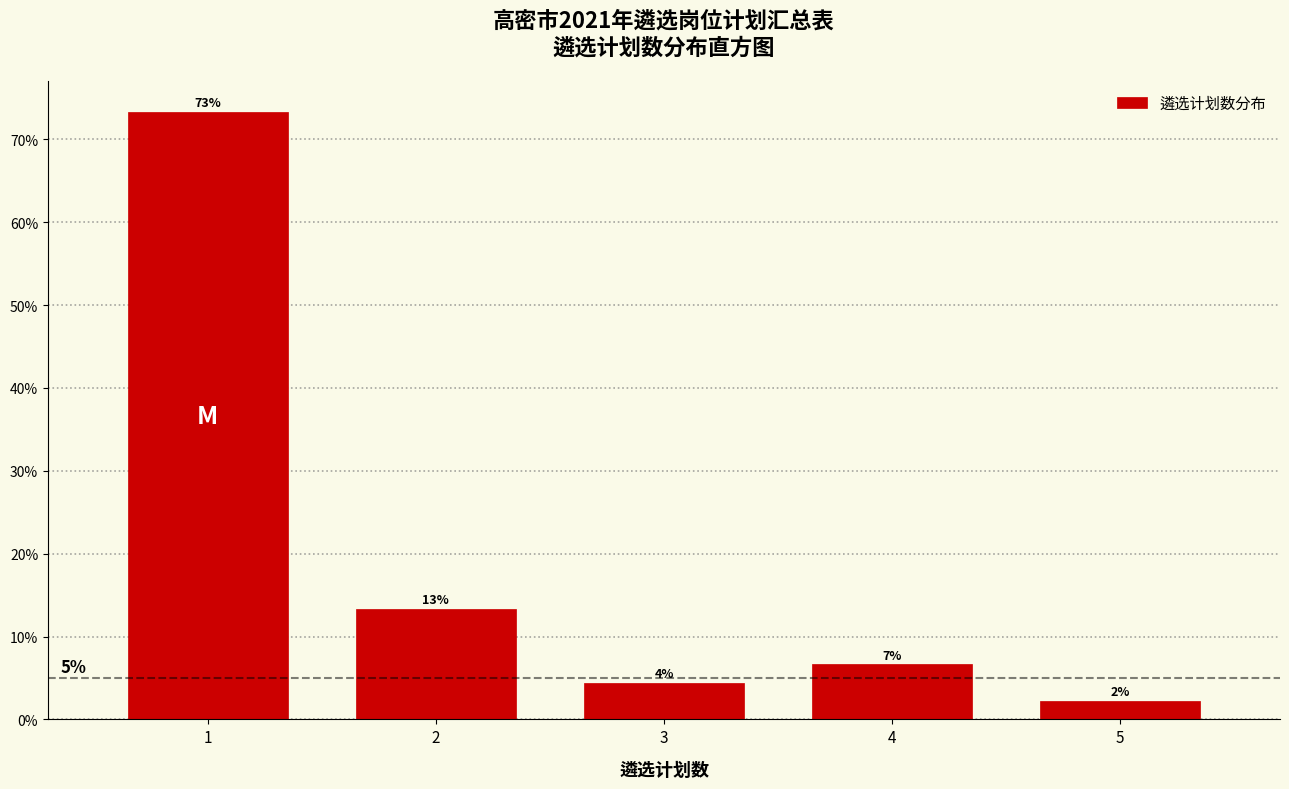

Does the chart contain any negative values?

No